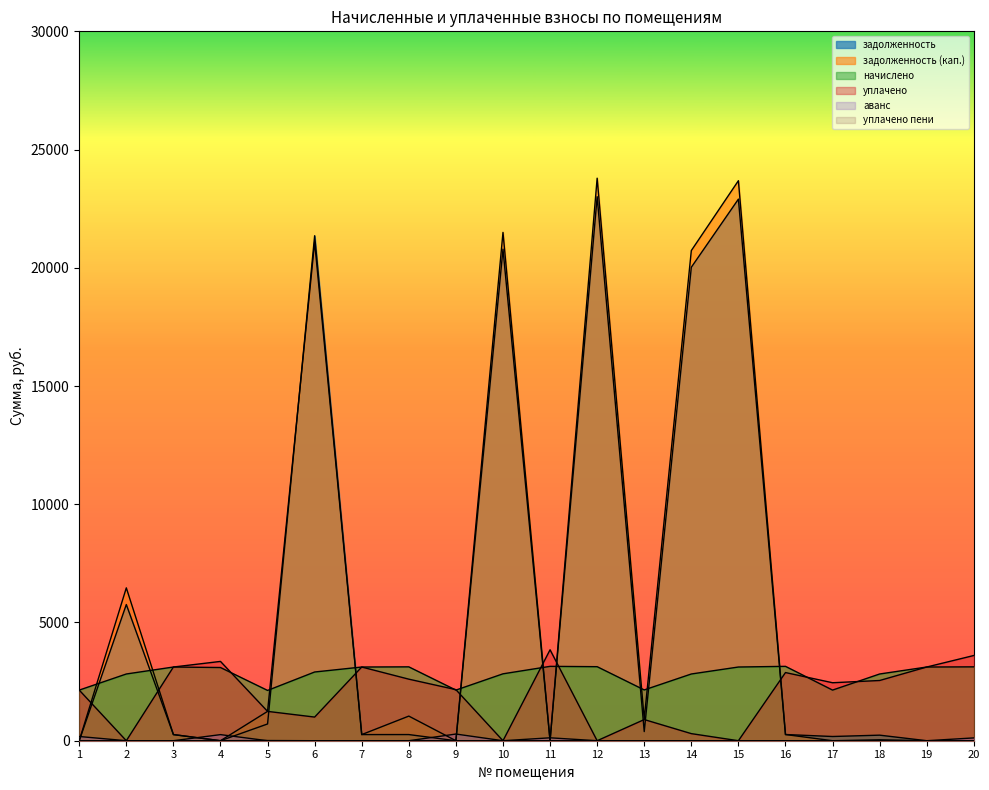

True or false: задолженность (кап.) has more than 1 interior local peaks.

True